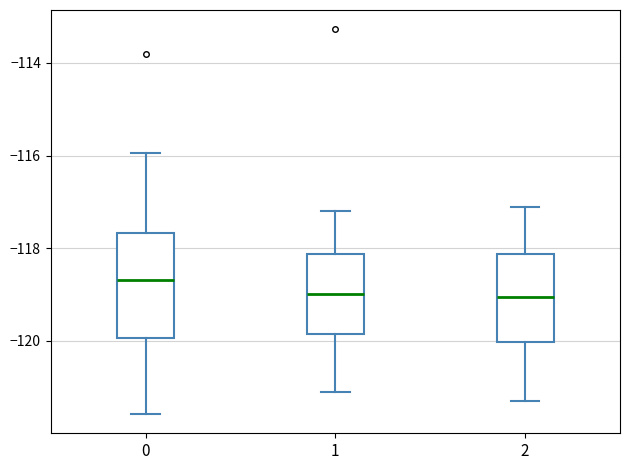

Reading left to right, transcribe this box plot: for each box, give where its median line is, the range the box spans, and where its two whiskers end, as read against the y-axis. The values are not printed on the chart, so give them approximately, as read against the axis.

0: median -118.6, box -120.0 to -117.6, whiskers -121.6 to -116.0
1: median -119.0, box -119.8 to -118.2, whiskers -121.0 to -117.2
2: median -119.0, box -120.0 to -118.2, whiskers -121.2 to -117.0